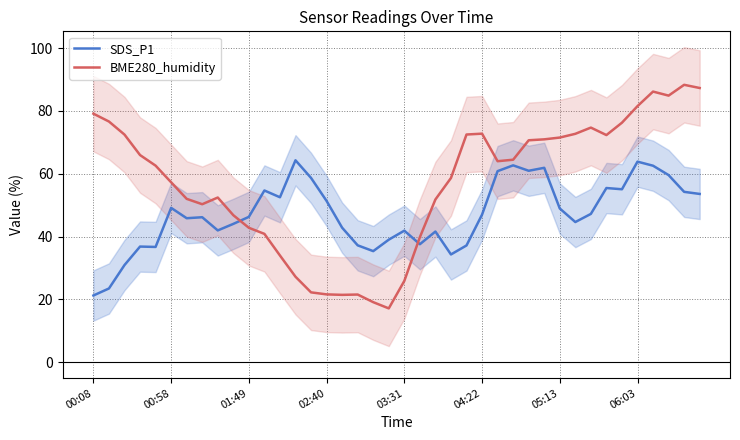

In BME280_humidity, how many points are higher than both neighbors (excluding endpoints)?

6